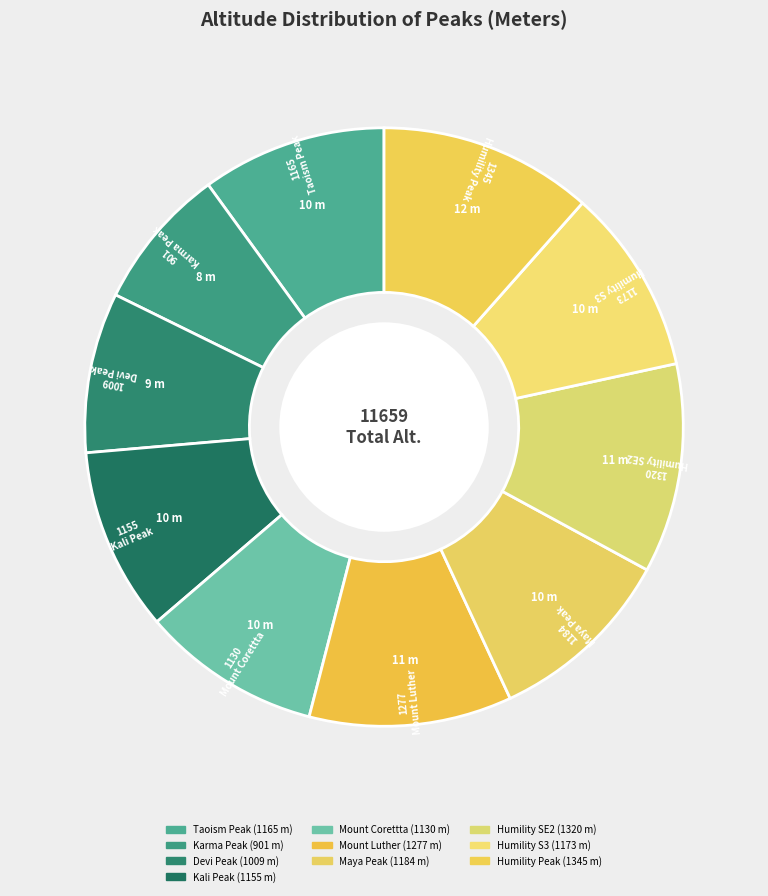

How many segments does this pie chart have?

10